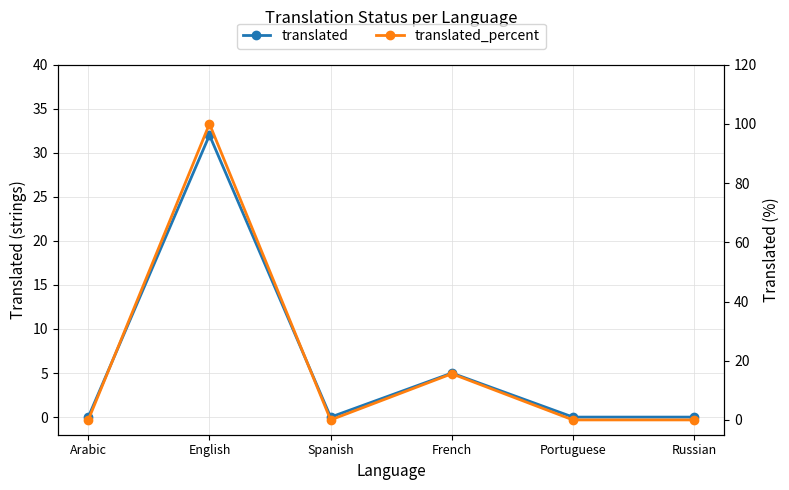

True or false: translated_percent and translated cross at least once.

False